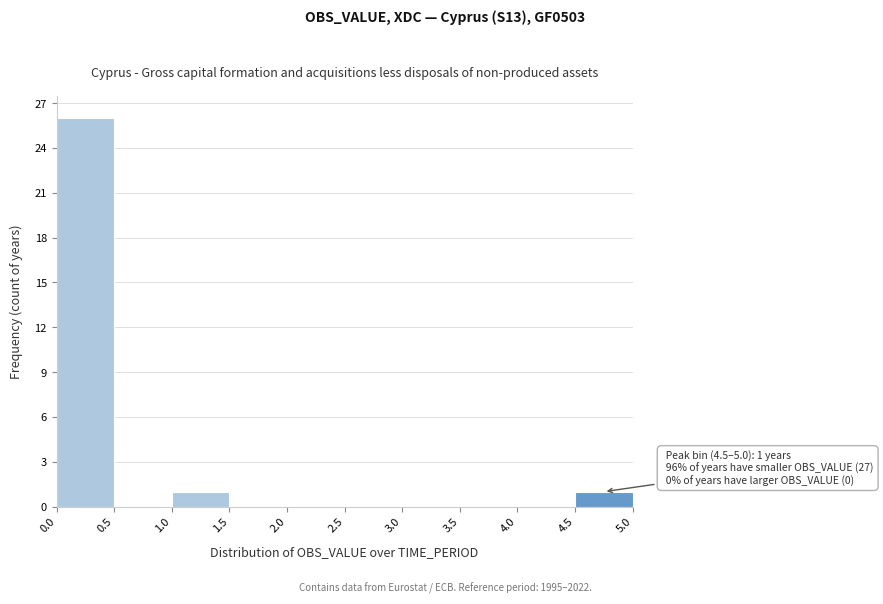

Over which range of the x-axis is the bar tallest?

0.0 to 0.5